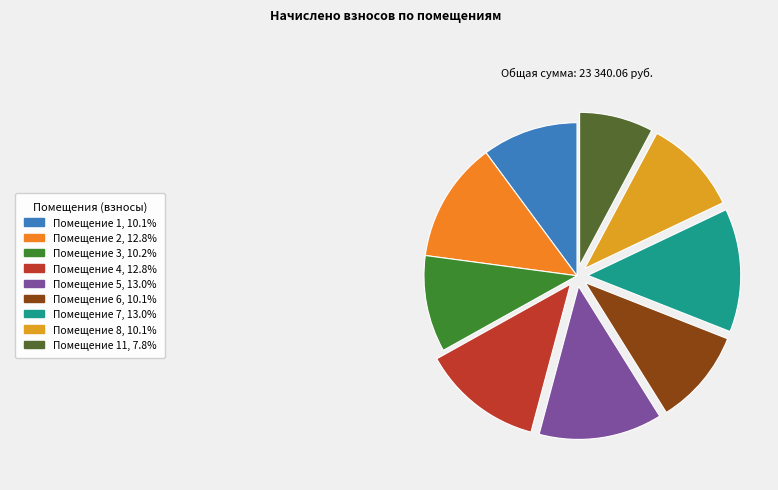

Does any single category account for the majority?

No